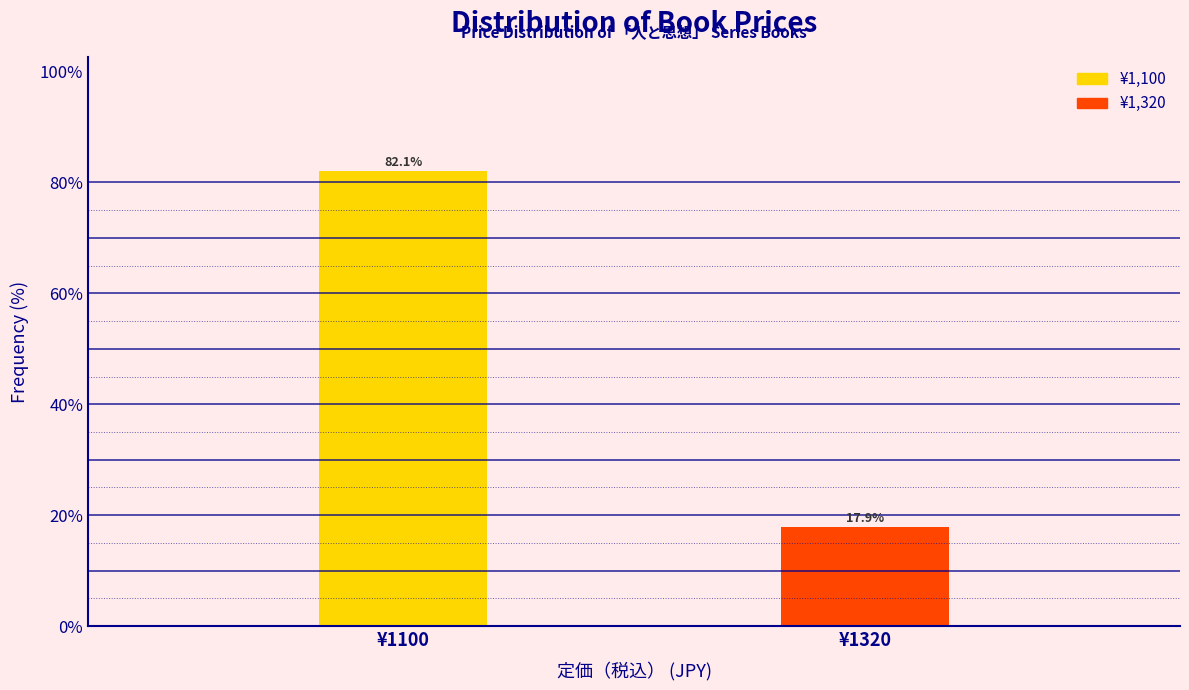

Reading left to right, extract all data points from this chart.

82.1	17.9